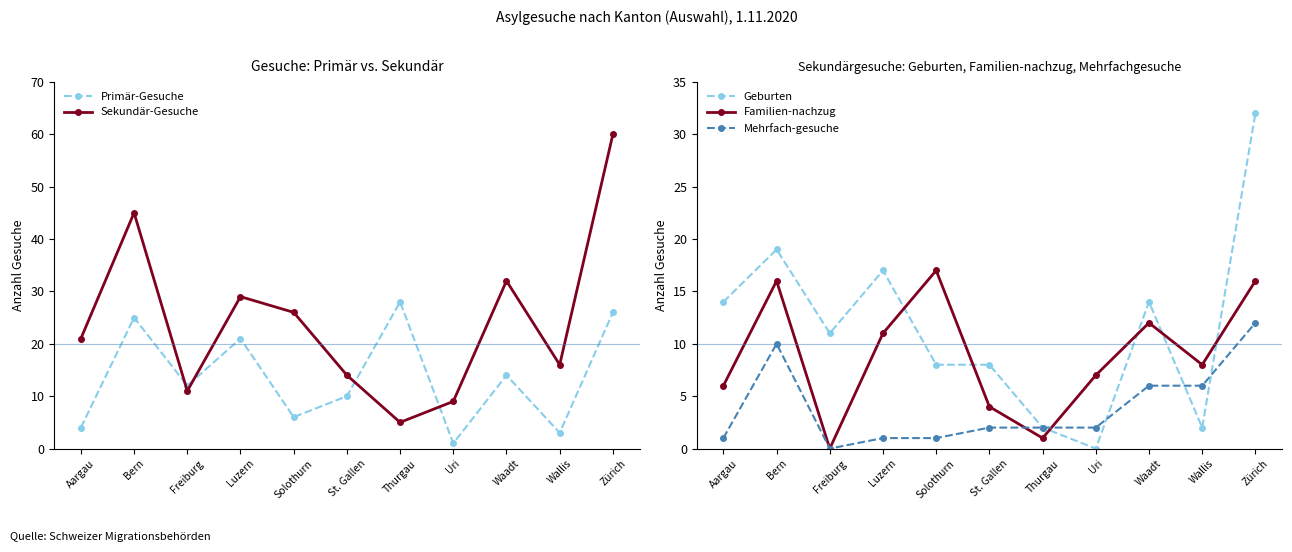

Reading right to left, what are all the values shown in this chart?

Primär-Gesuche: 26	3	14	1	28	10	6	21	12	25	4
Sekundär-Gesuche: 60	16	32	9	5	14	26	29	11	45	21
Geburten: 32	2	14	0	2	8	8	17	11	19	14
Familien-nachzug: 16	8	12	7	1	4	17	11	0	16	6
Mehrfach-gesuche: 12	6	6	2	2	2	1	1	0	10	1